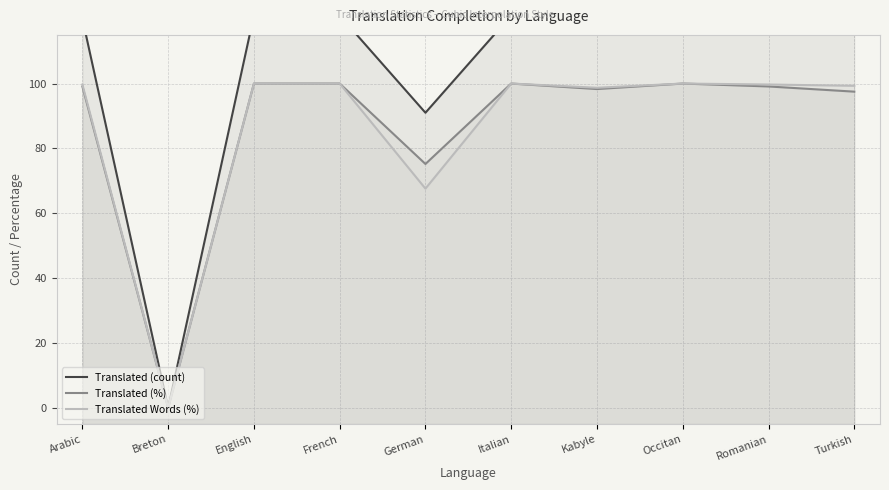

How many interior local valleys does the Translated (%) series have?

3